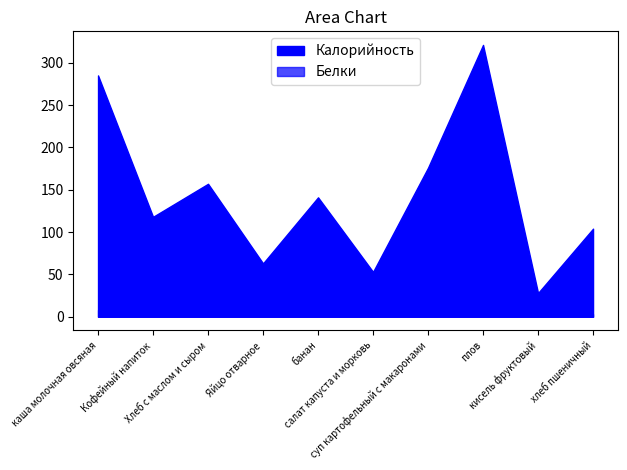

How many values in the Белки series exceed 5?

4